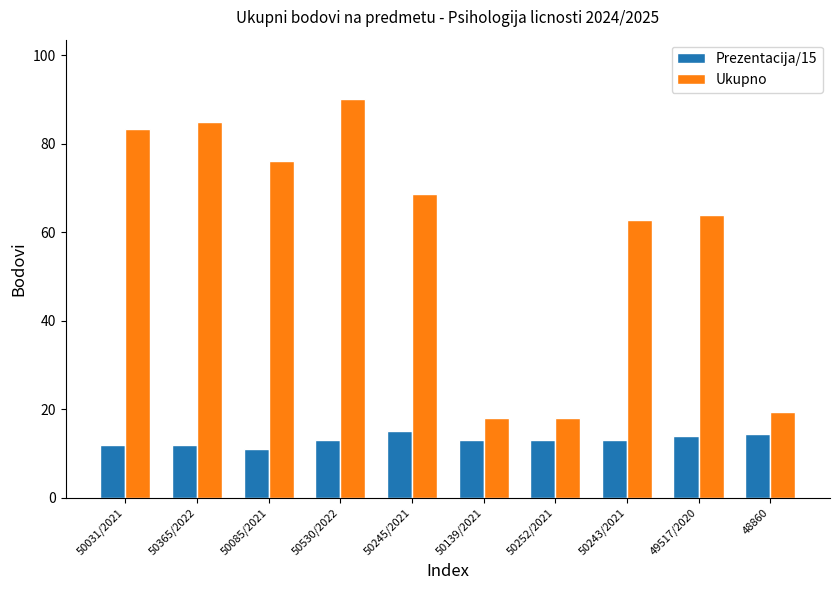

What is the lowest value of the Prezentacija/15 series?

11.0